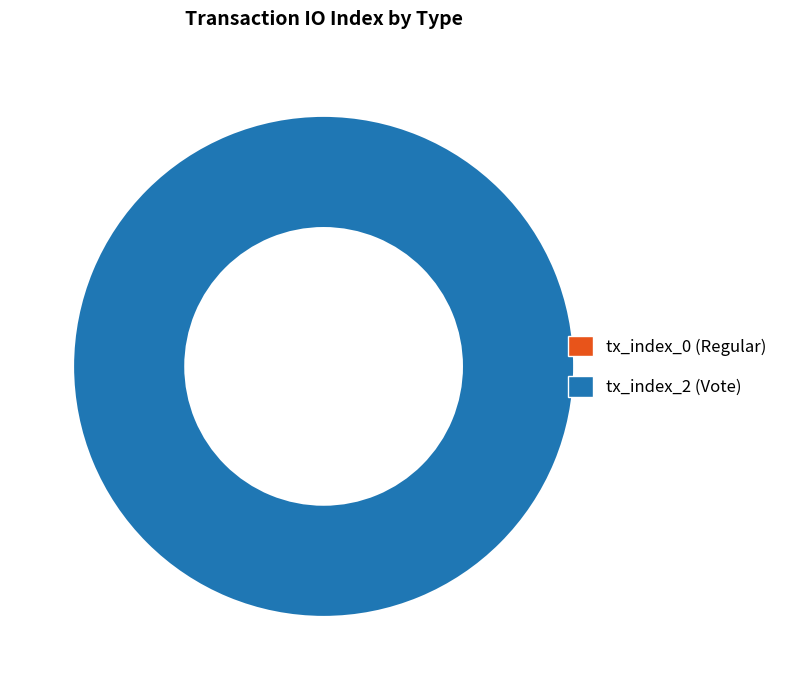

Which has a higher value, tx_index_0 (Regular) or tx_index_2 (Vote)?

tx_index_2 (Vote)